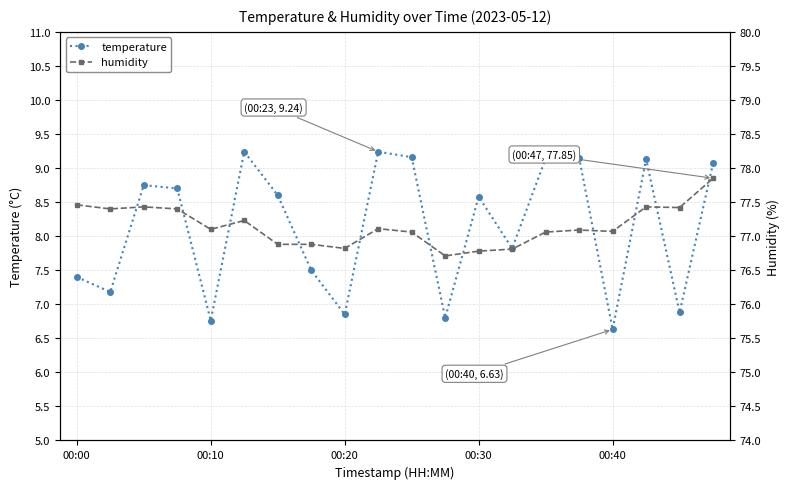

What is the difference between the maximum and minimum values in the temperature series?

2.6